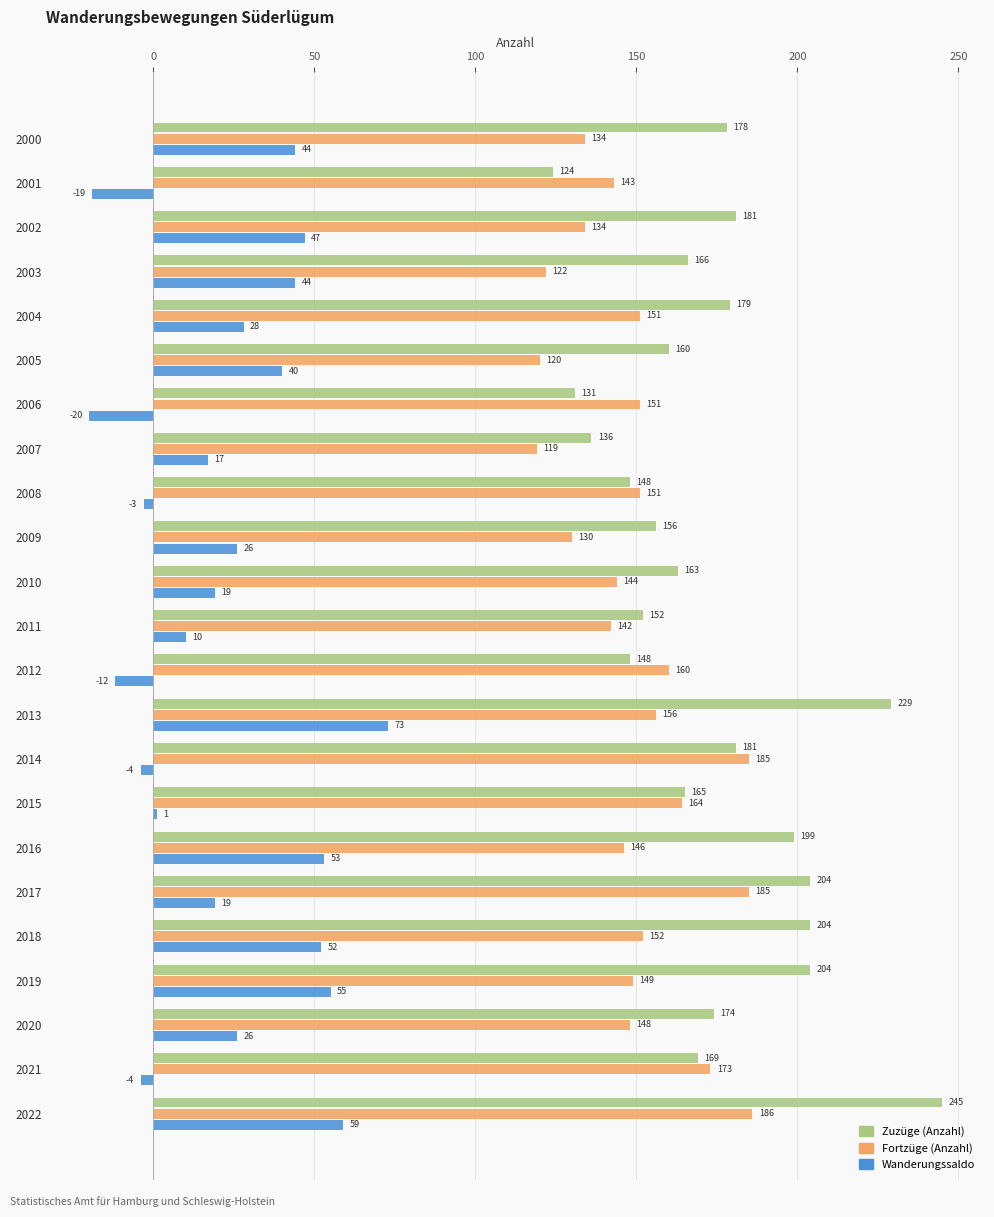

What is the sum of the Zuzüge (Anzahl) values at 2010 and 2003?

329